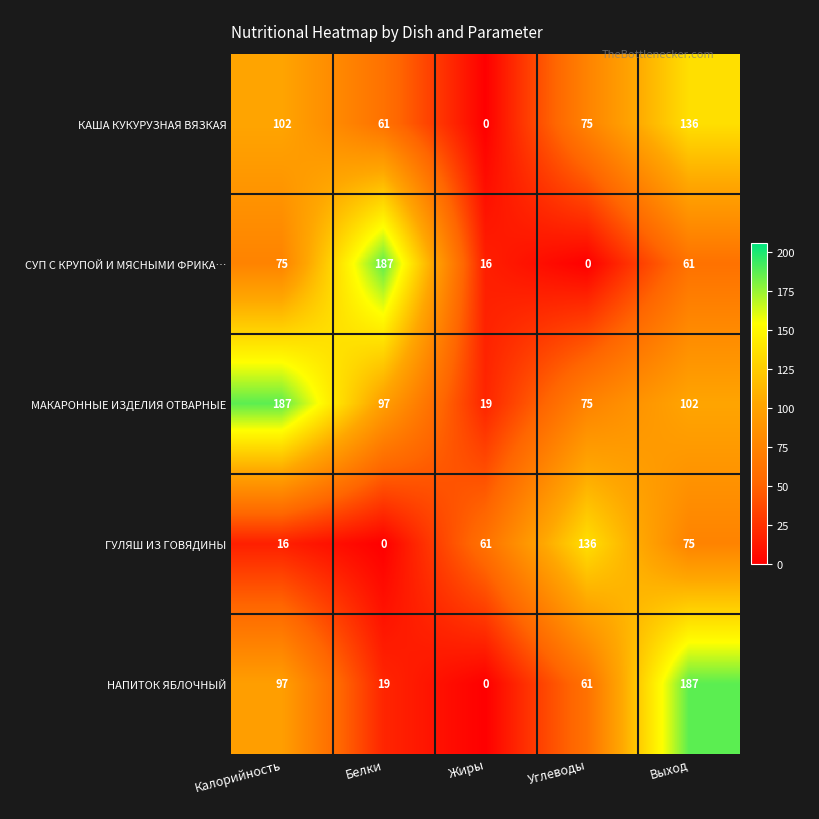

How many values in НАПИТОК ЯБЛОЧНЫЙ are above zero?

4